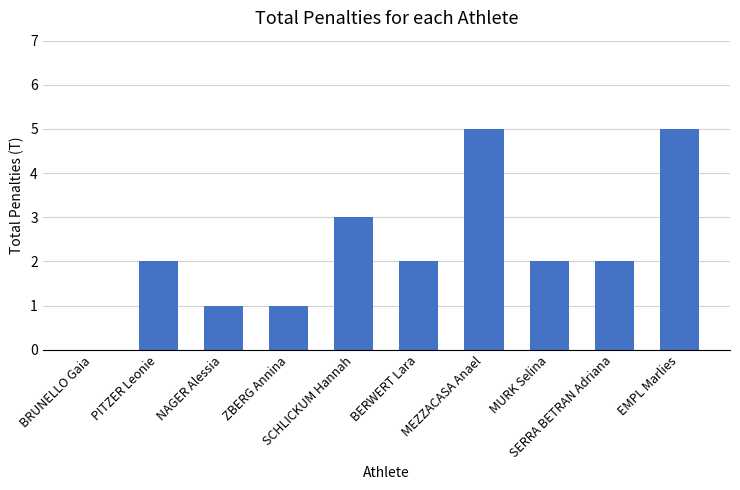

Reading right to left, what are all the values shown in this chart?

EMPL Marlies=5	SERRA BETRAN Adriana=2	MURK Selina=2	MEZZACASA Anael=5	BERWERT Lara=2	SCHLICKUM Hannah=3	ZBERG Annina=1	NAGER Alessia=1	PITZER Leonie=2	BRUNELLO Gaia=0